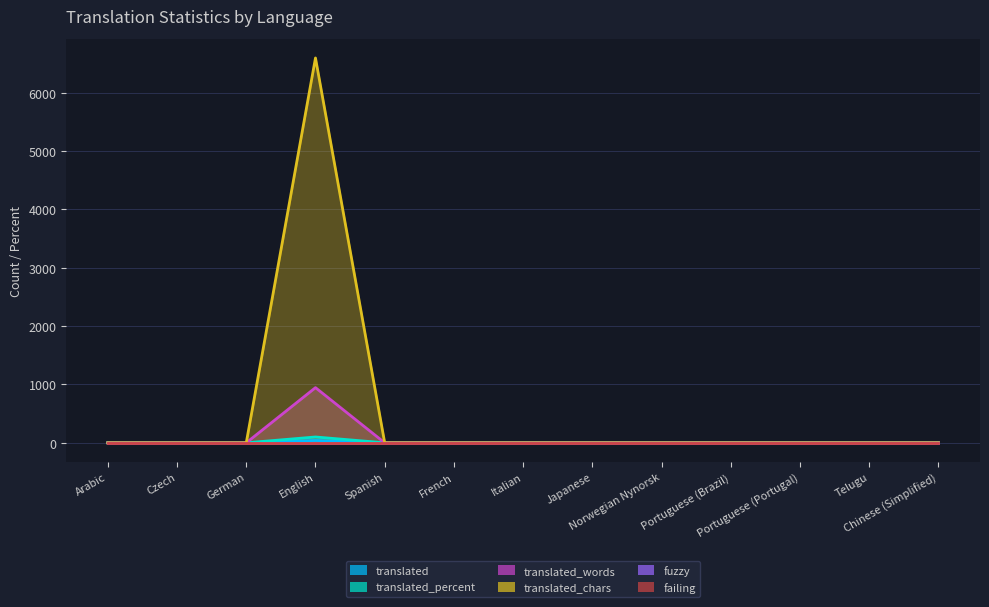

Where is the first local maximum for translated_percent?

English